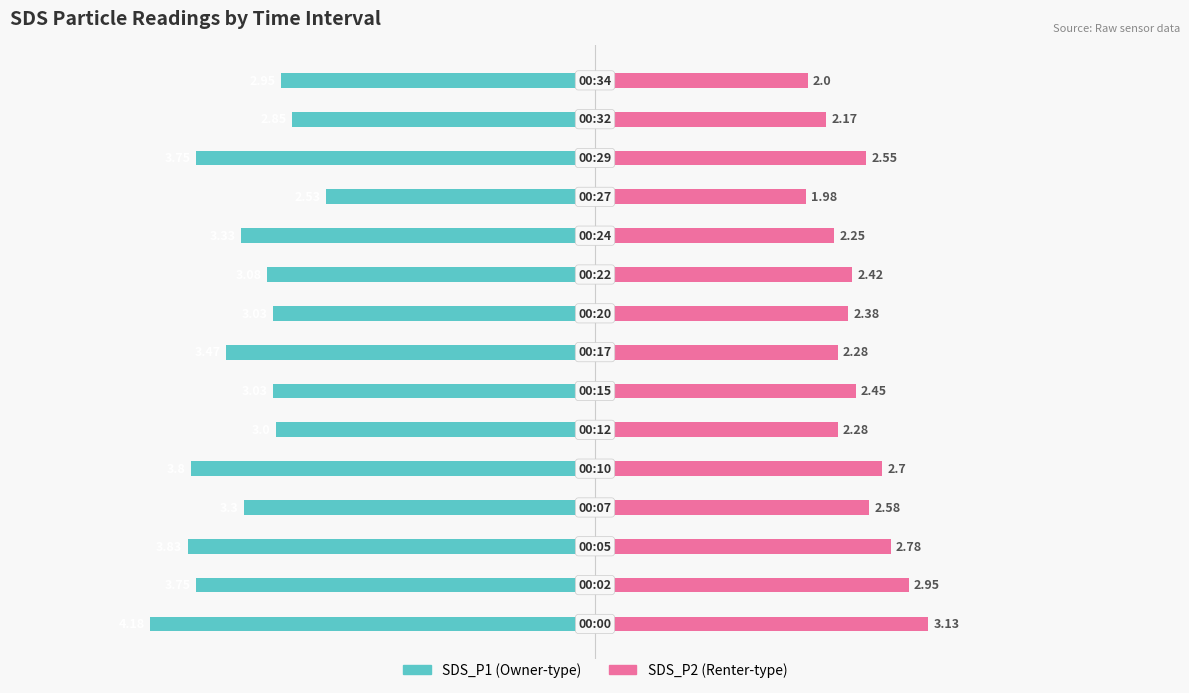

What are all the series names shown in the legend?

SDS_P1, SDS_P2